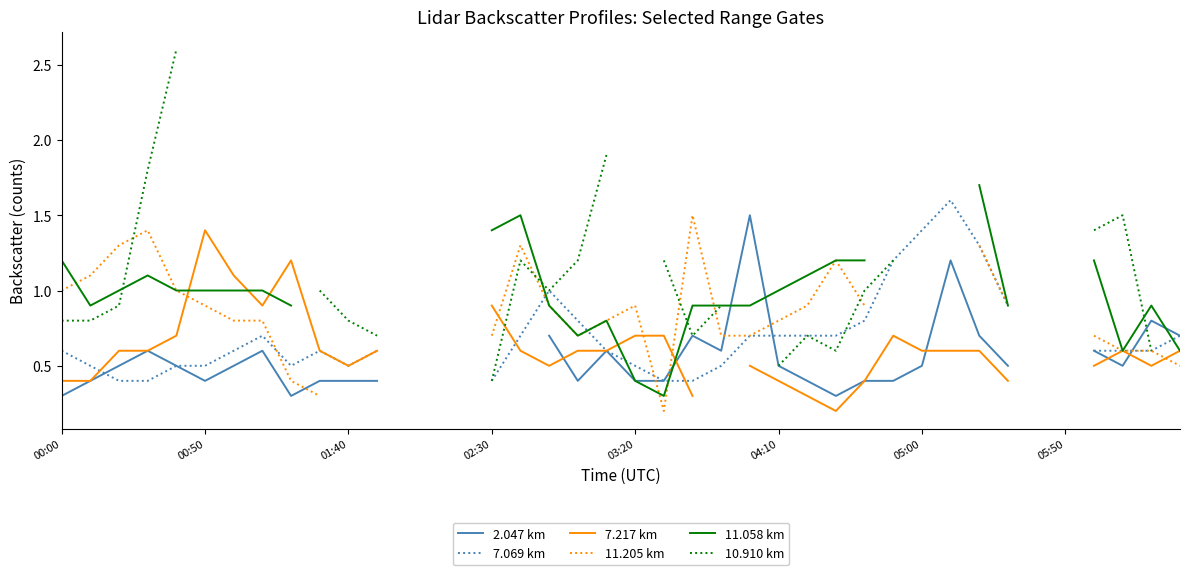

List the series in order of their peak value, lowest first.

7.217 km, 2.047 km, 11.205 km, 7.069 km, 11.058 km, 10.910 km